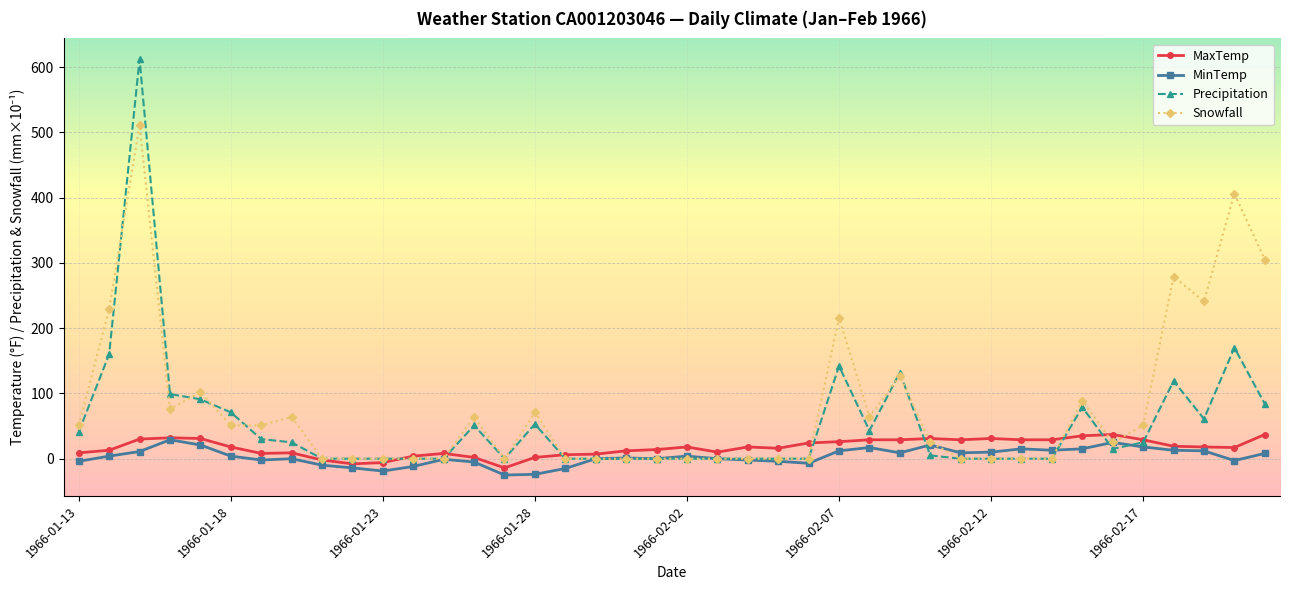

Which series has the largest range (max minus min)?

Precipitation